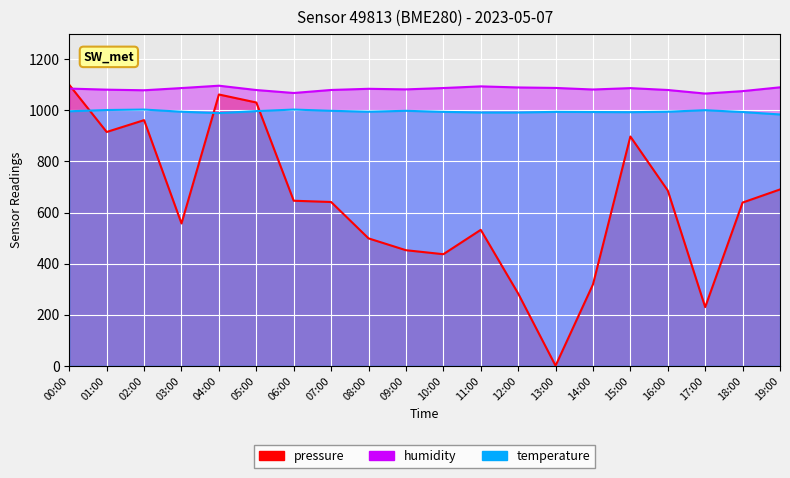

List the series in order of their overall mean, lowest first.

pressure, temperature, humidity